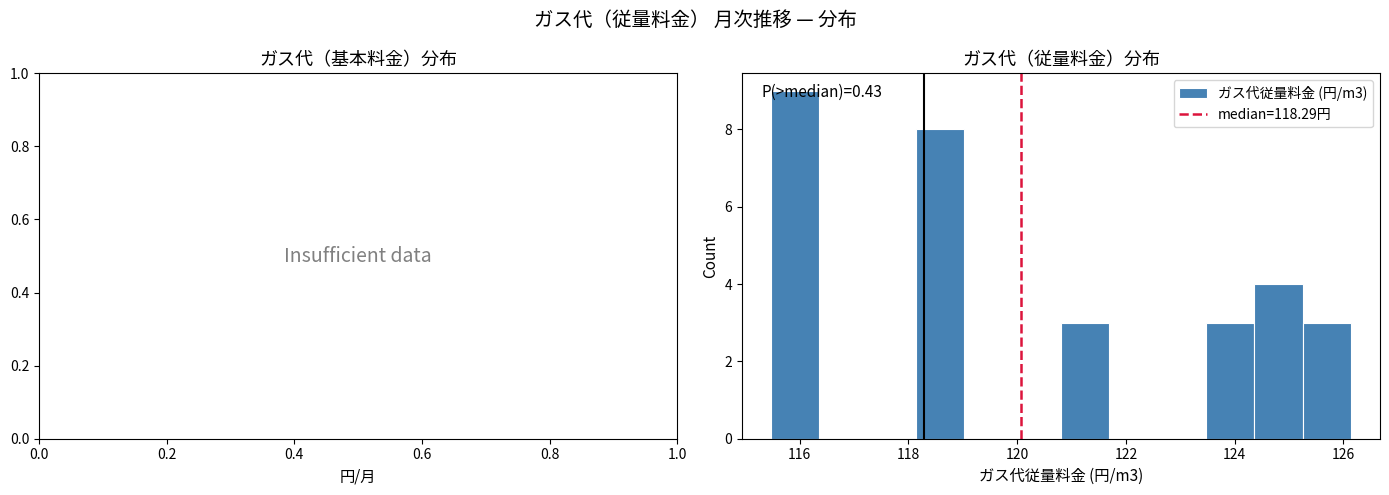

Which range on the x-axis has the tallest bar?

115.4 to 116.4